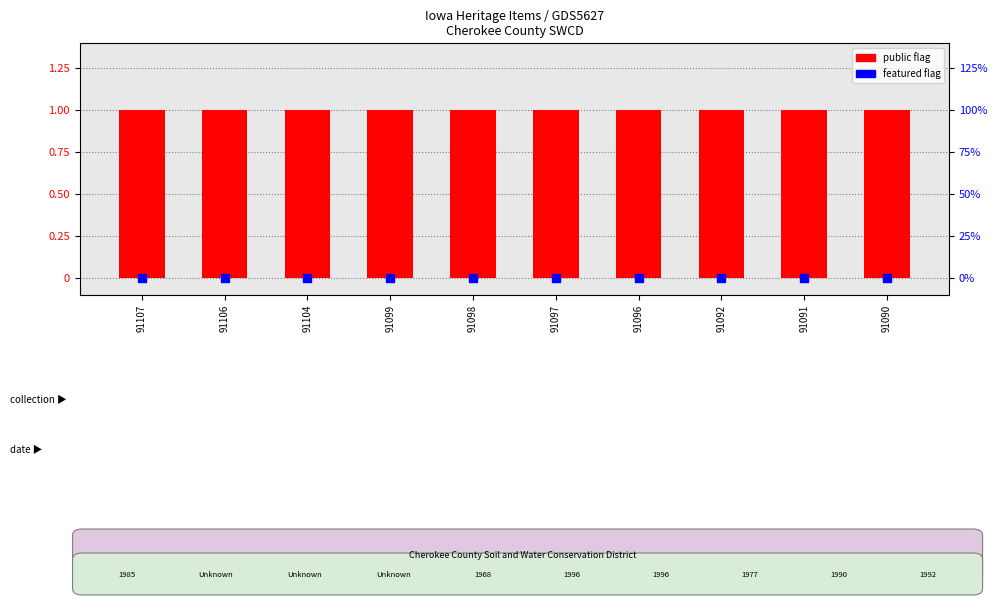

Which series has the widest spread of Y values?

public flag